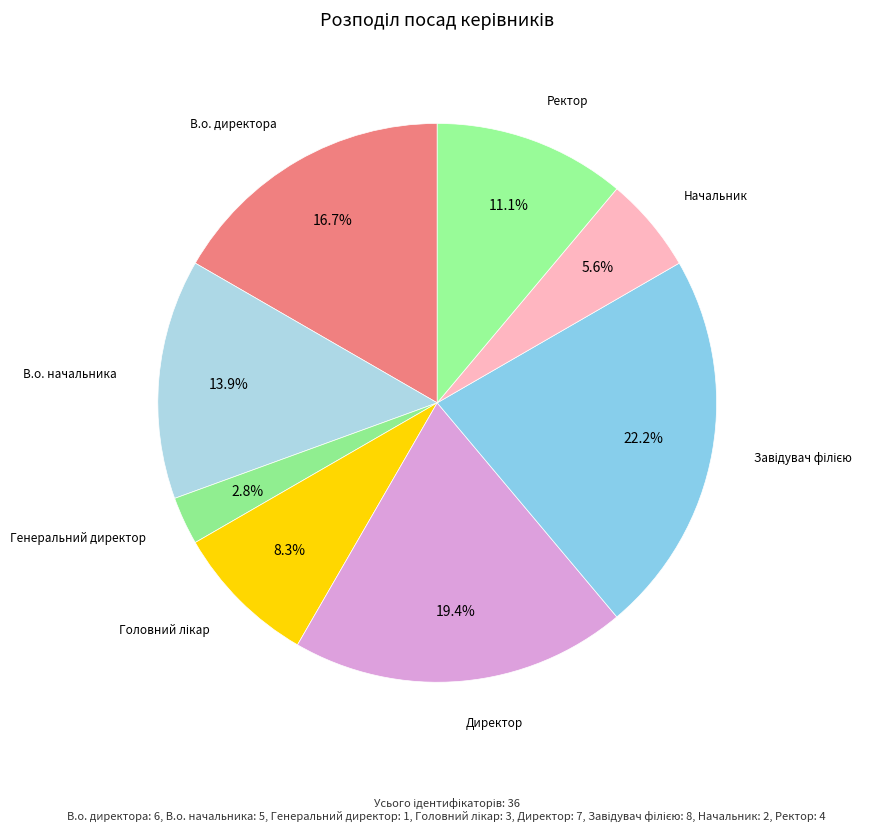

To the nearest percent, what is the average slice percentage?

12%